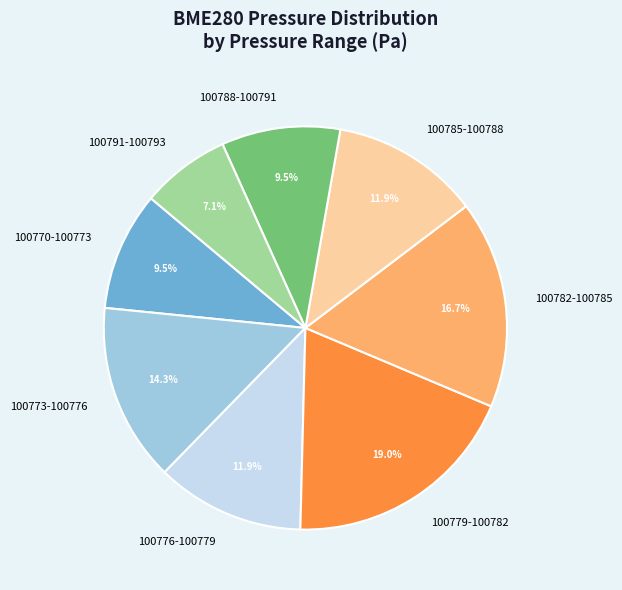

What is the largest slice in the pie chart?

100779-100782